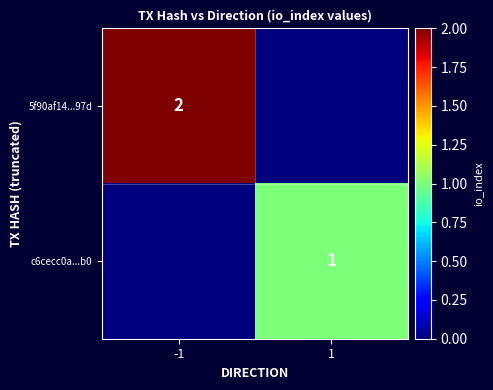

Is the value of 5f90af14...97d at -1 greater than the value of c6cecc0a...b0 at 1?

Yes